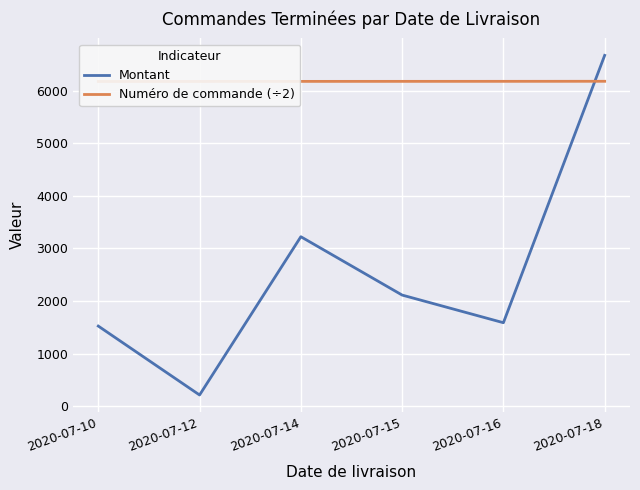

What is the difference between the maximum and minimum values in the Montant series?

6461